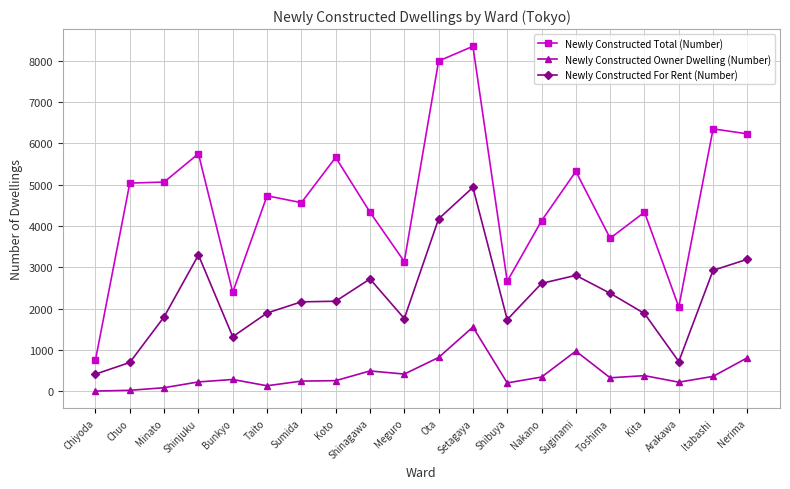

Does the chart have visible grid lines?

Yes